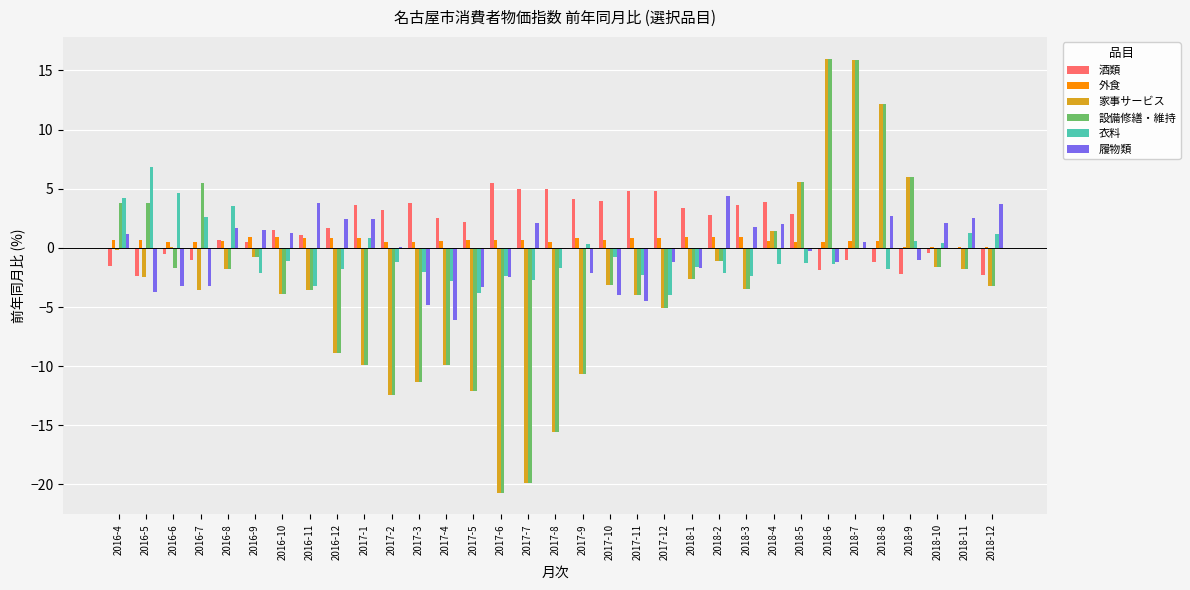

Is it true that 酒類 equals 3.6 at 2017-1?

True